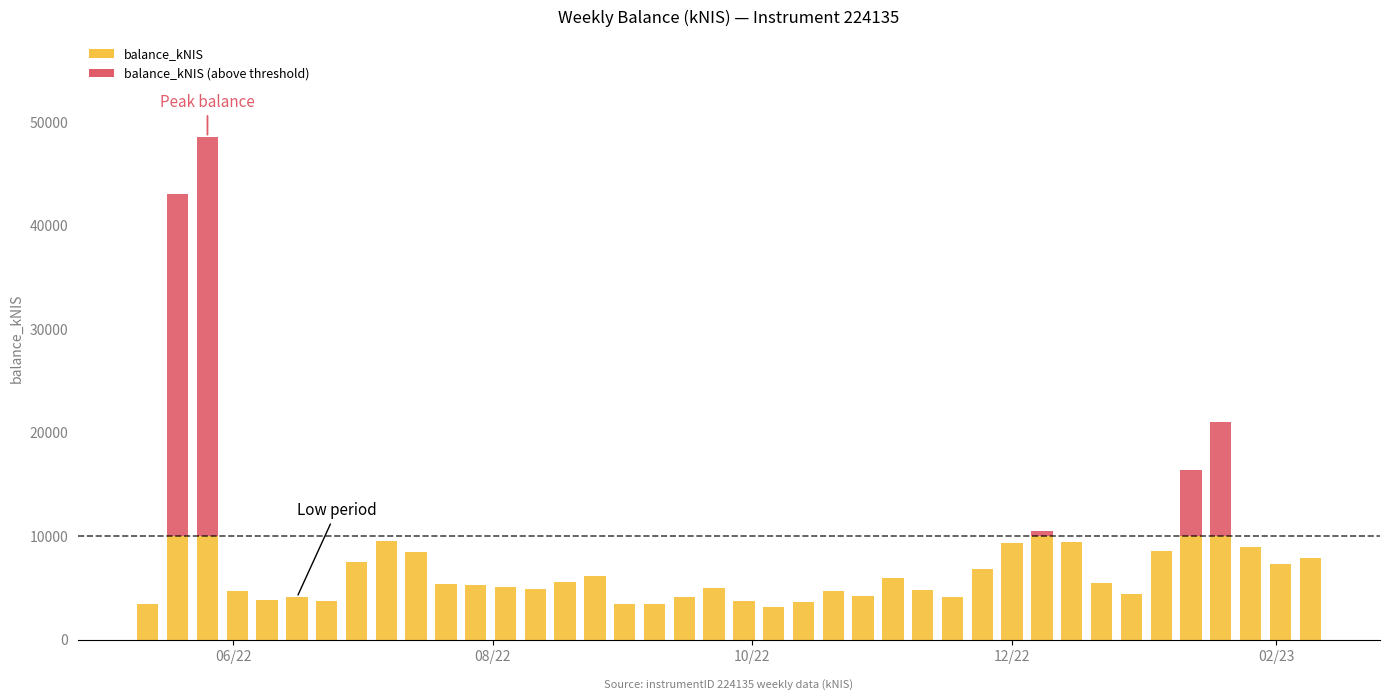

Reading right to left, extract all data points from this chart.

2023-02-09=7855.6	2023-02-02=7291.6	2023-01-26=8919.6	2023-01-19=21087.2	2023-01-12=16418.1	2023-01-05=8541.9	2022-12-29=4463.2	2022-12-22=5506.6	2022-12-15=9403.2	2022-12-08=10485.5	2022-12-01=9305.6	2022-11-24=6877.8	2022-11-17=4094.9	2022-11-10=4844.5	2022-11-03=5982.2	2022-10-27=4254.2	2022-10-20=4725.3	2022-10-13=3681.8	2022-10-06=3148.4	2022-09-29=3717.0	2022-09-22=5016.6	2022-09-15=4156.9	2022-09-08=3422.3	2022-09-01=3476.7	2022-08-25=6127.5	2022-08-18=5589.4	2022-08-11=4943.0	2022-08-04=5084.7	2022-07-28=5272.2	2022-07-21=5408.1	2022-07-14=8484.0	2022-07-07=9536.0	2022-06-30=7515.9	2022-06-23=3753.2	2022-06-16=4078.6	2022-06-09=3864.5	2022-06-02=4719.7	2022-05-26=48547.3	2022-05-19=43053.9	2022-05-12=3473.0